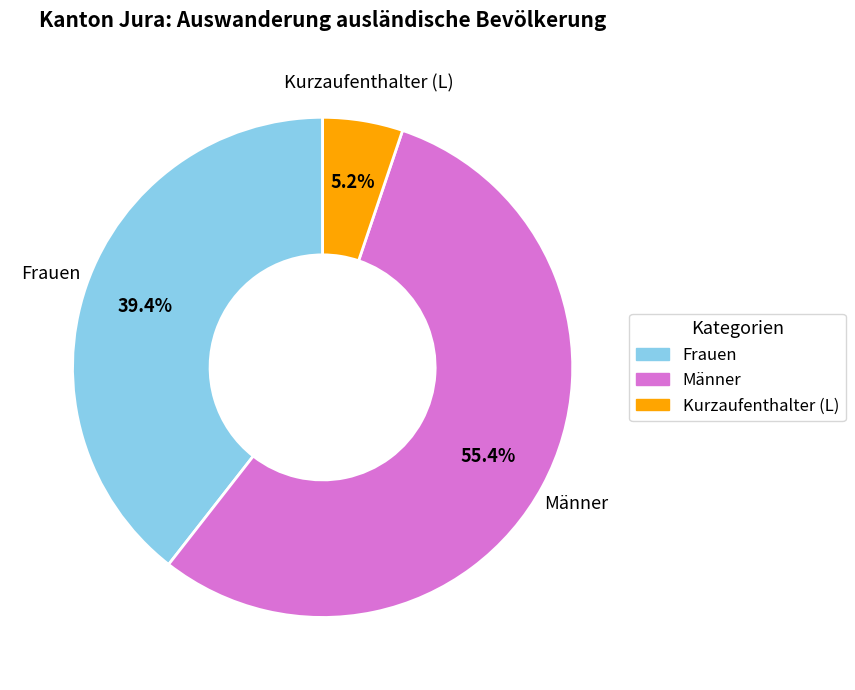

Do Männer and Frauen together represent more than half of the pie?

Yes